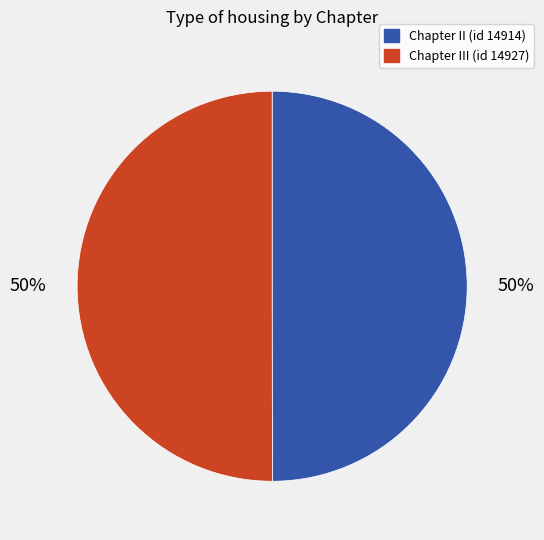

To the nearest percent, what is the average slice percentage?

50%